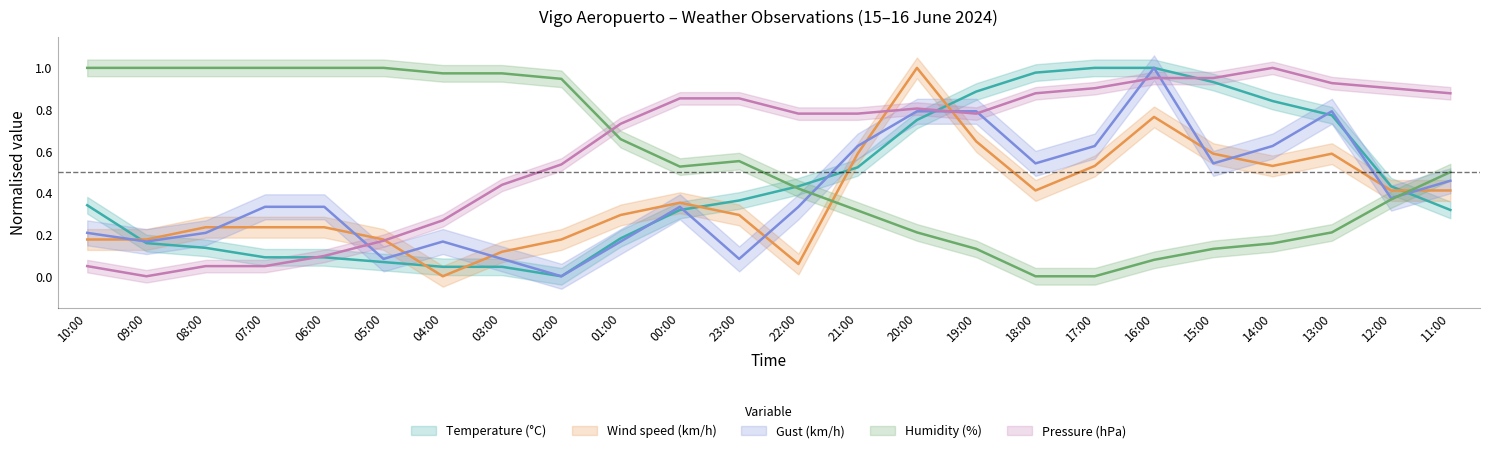

Which series has the widest spread of values?

Temperature (°C)